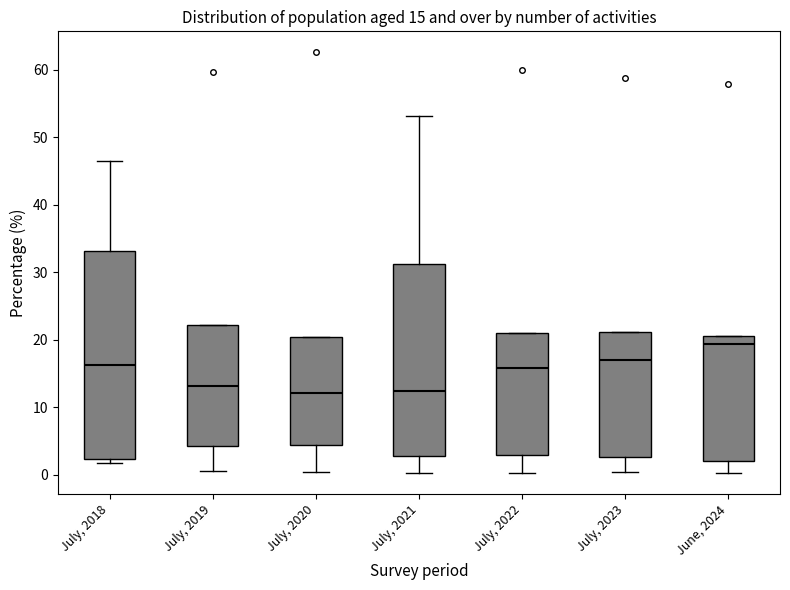

Which box is the tallest, from its lower edge to its upper edge?

July, 2018